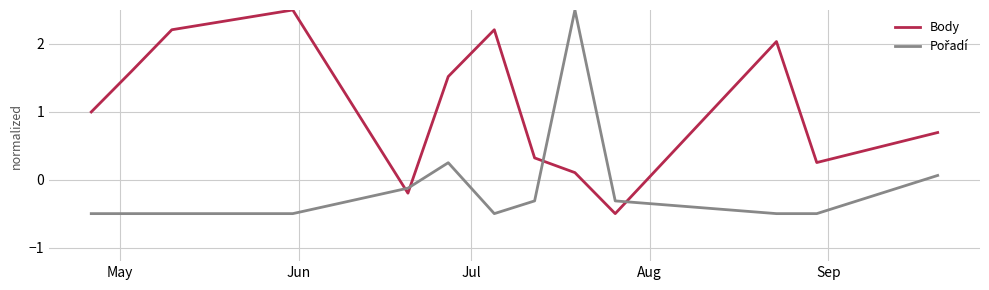

What is the smallest value displayed?

-0.5